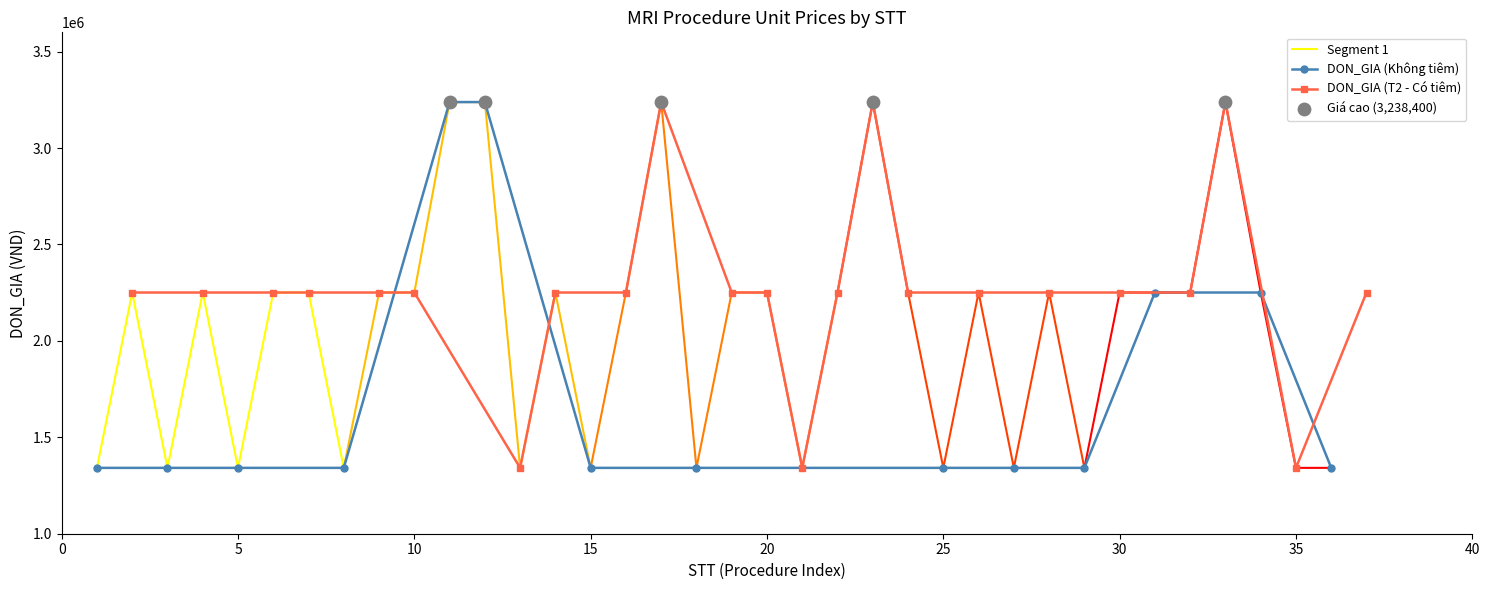

Between 22 and 23, which is larger?

23